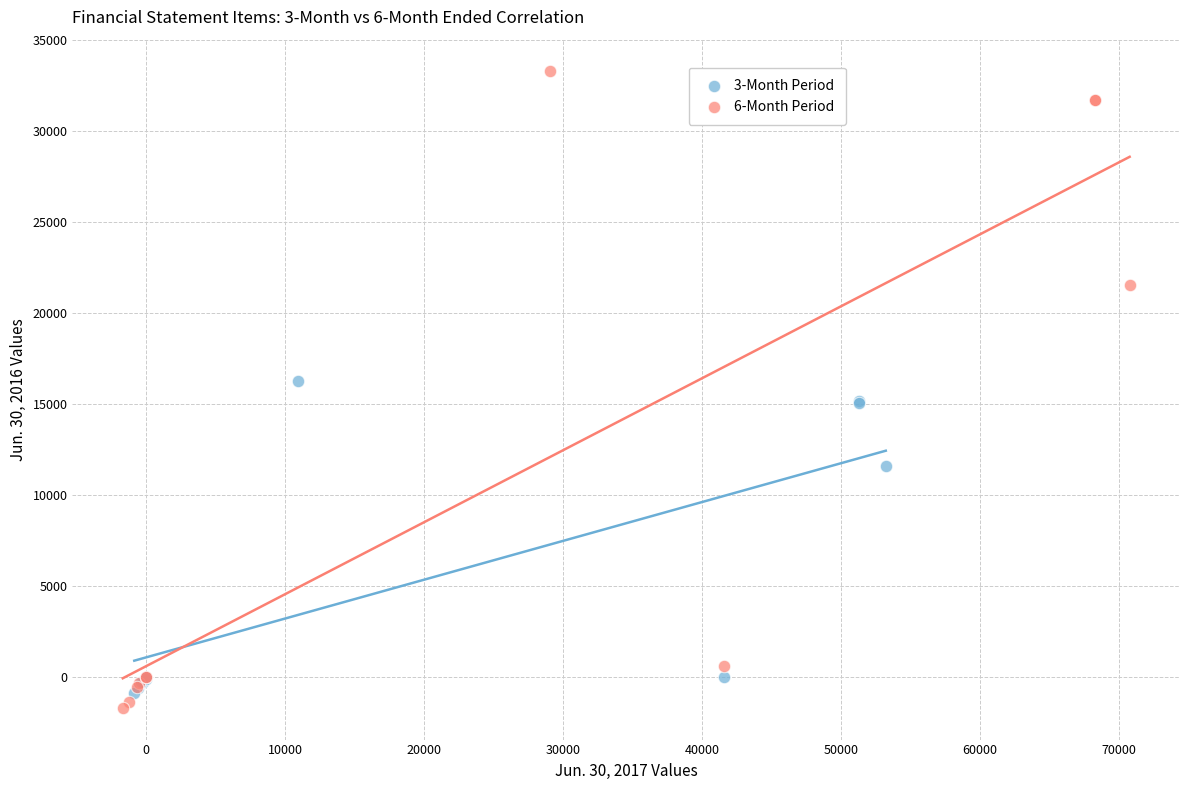

Which series has the widest spread of Y values?

6-Month Period